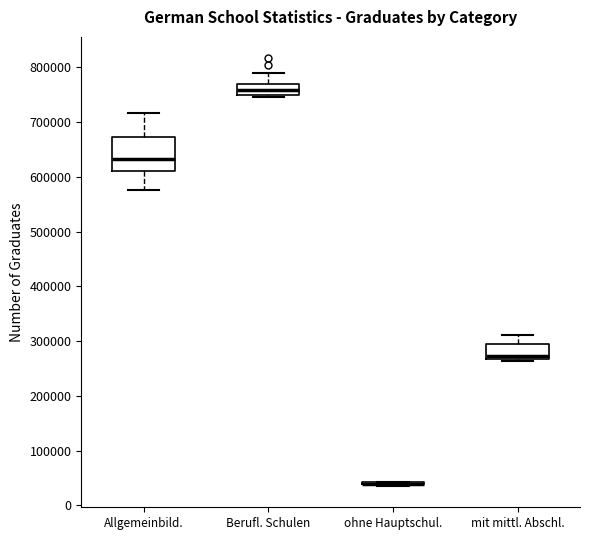

Where is the upper edge of the box for Berufl. Schulen on the y-axis? The values are not printed on the chart, so give them approximately, as read against the axis.

770000